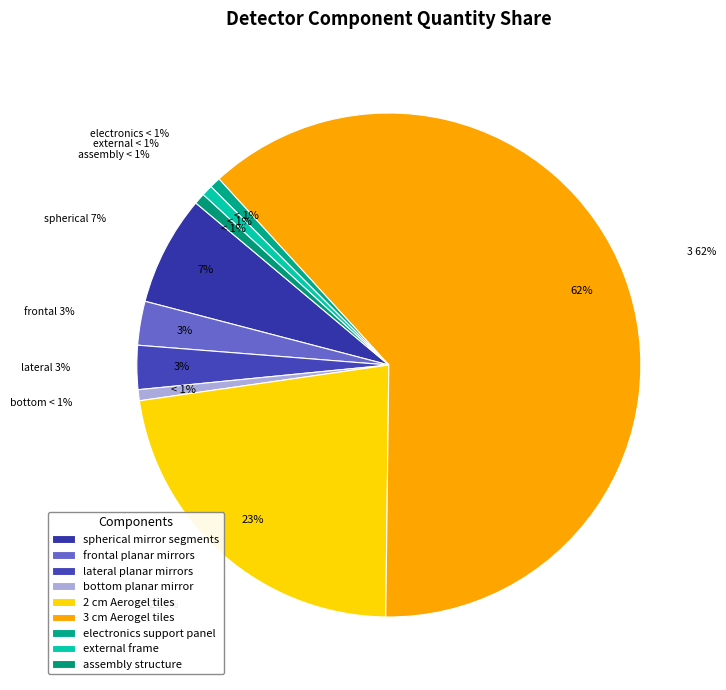

What percentage is the lateral planar mirrors slice, to the nearest percent?

3%